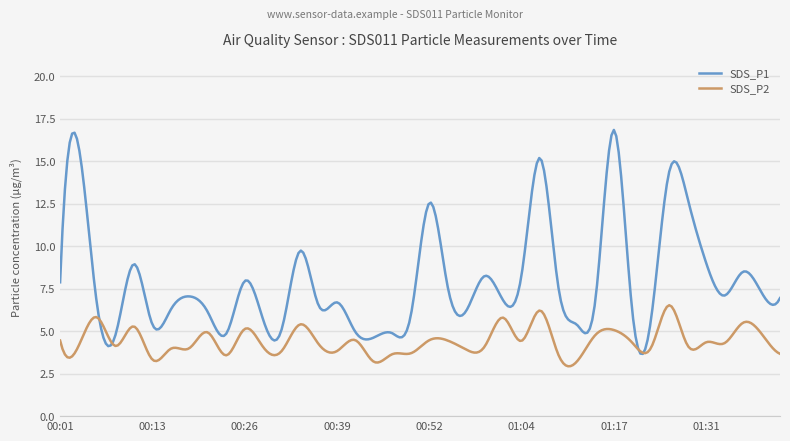

True or false: SDS_P1 and SDS_P2 intersect in this chart.

True